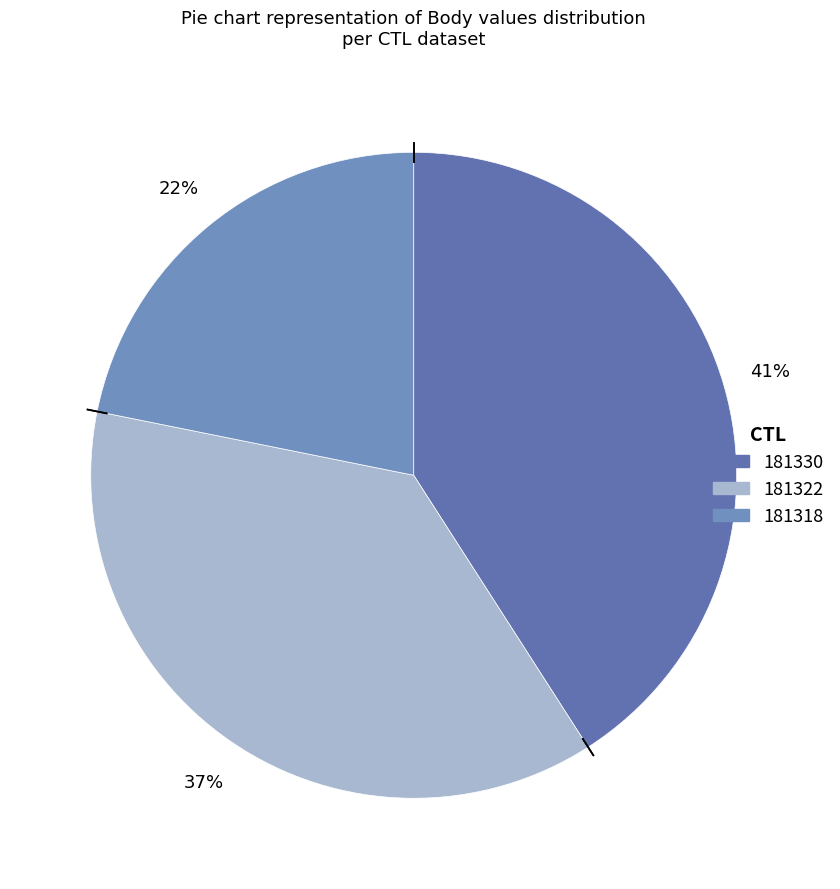

What is the smallest slice in the pie chart?

181318